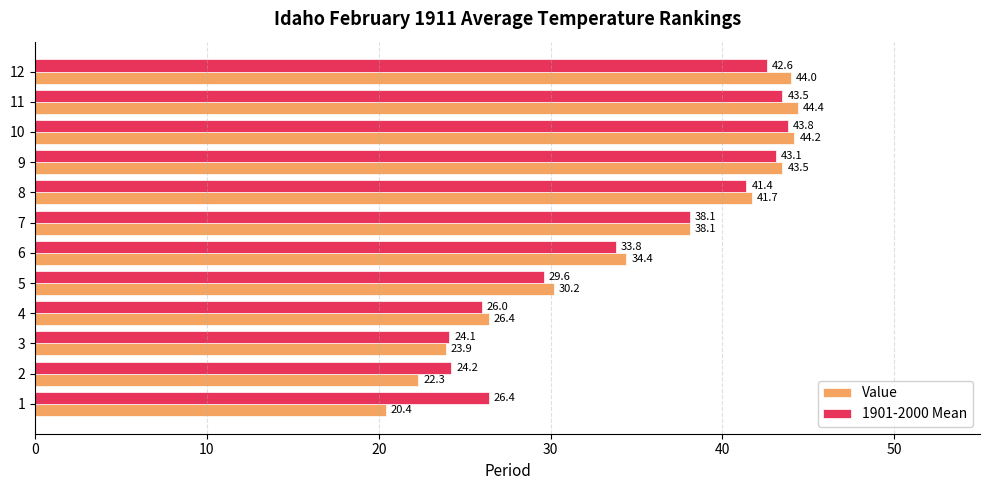

Which series has the largest range (max minus min)?

Value